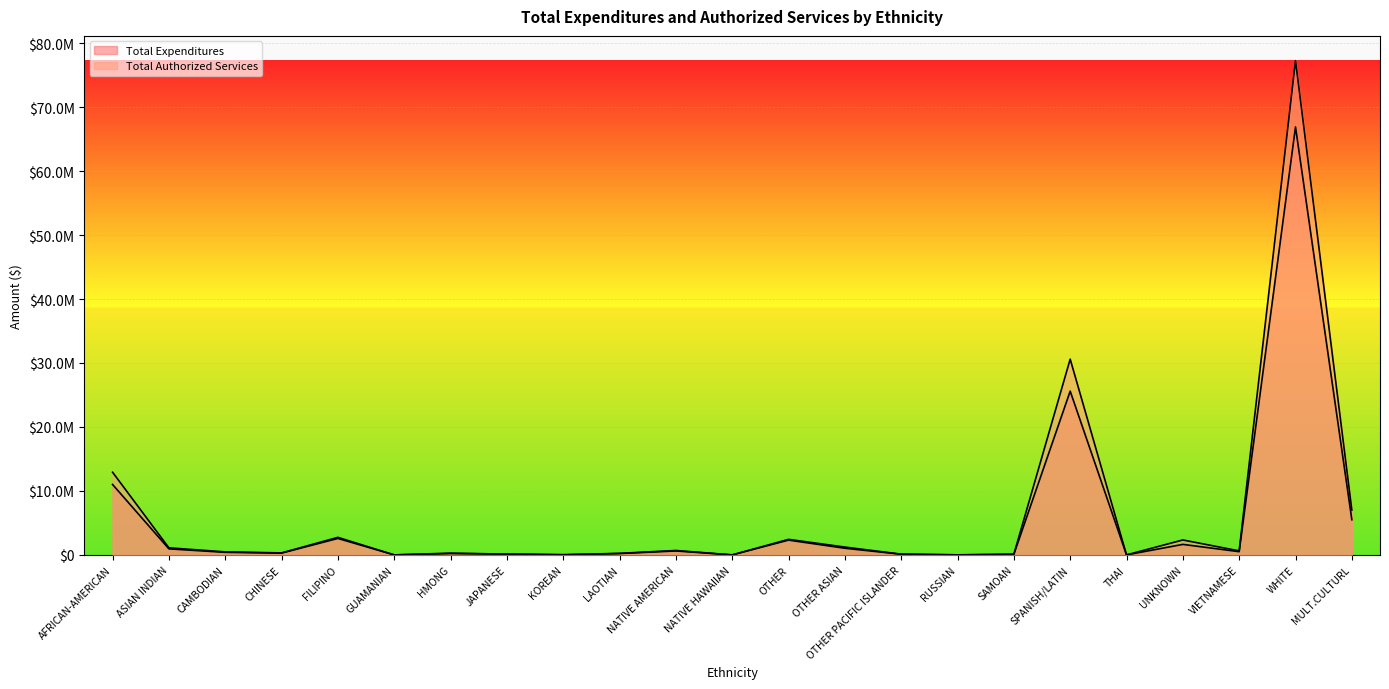

Read the Total Expenditures value at THAI.

1062.0